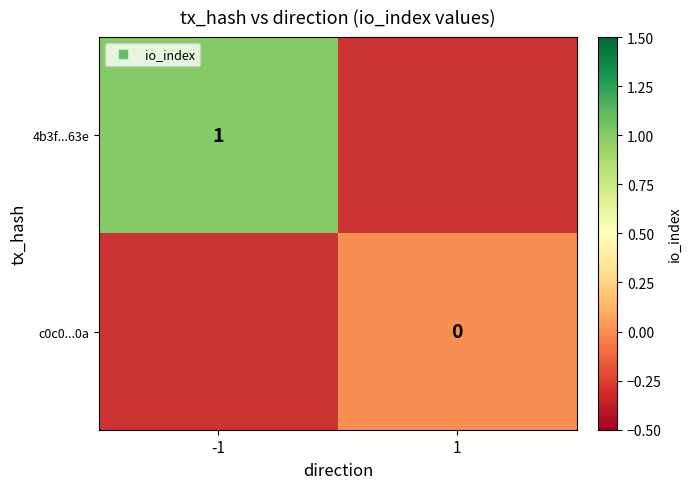

What is the greatest value displayed?

1.0